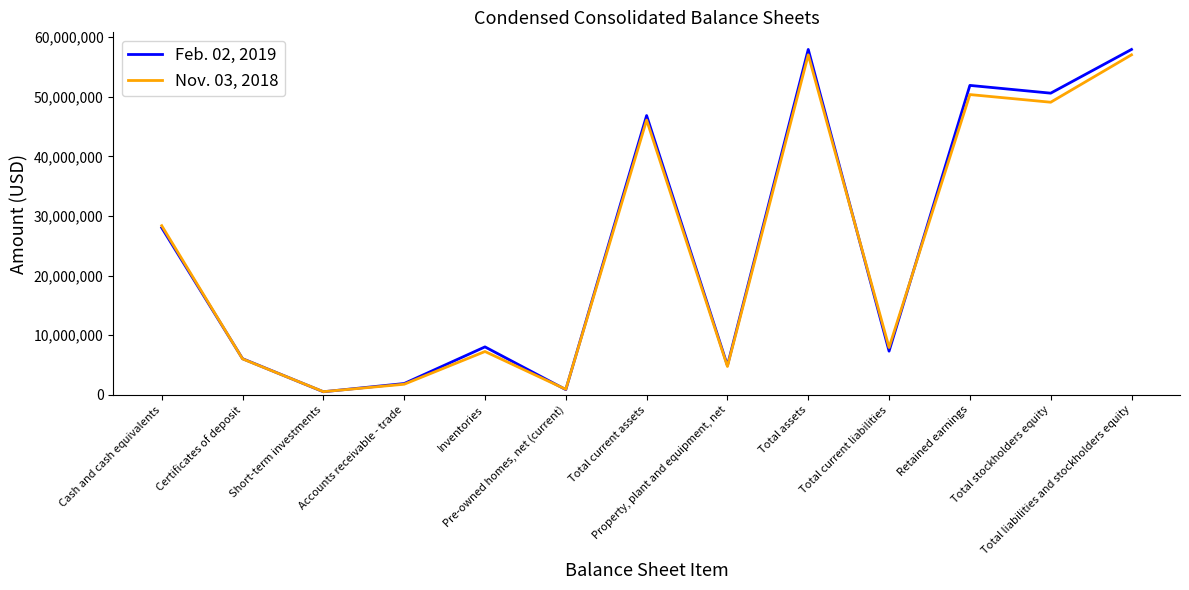

What is the maximum value shown in the chart?

57916234